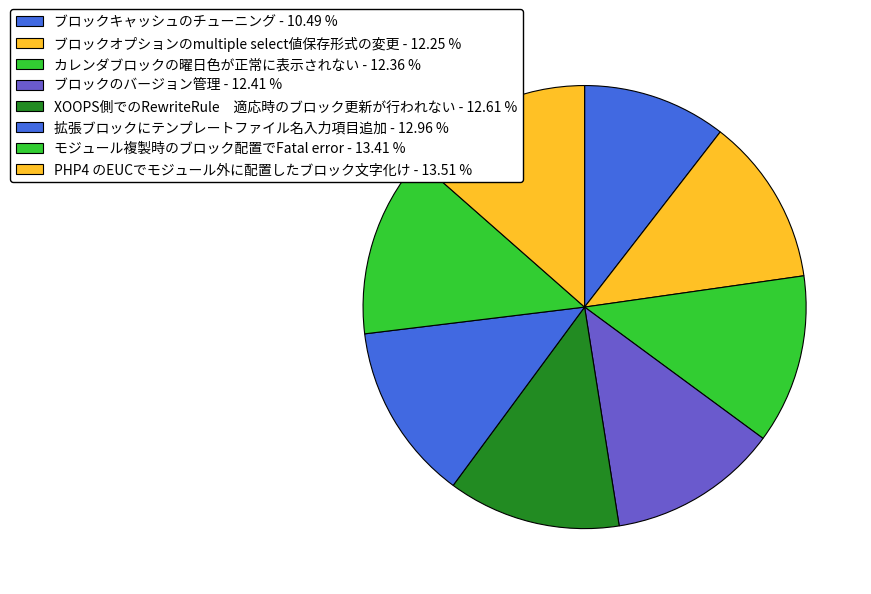

Count the number of slices in the pie.

8